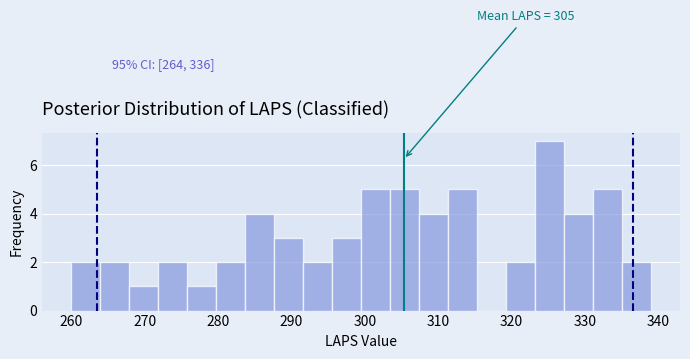

Around what value on the x-axis is the tallest bar? Give the approximate position of its centre, as read against the axis.

325